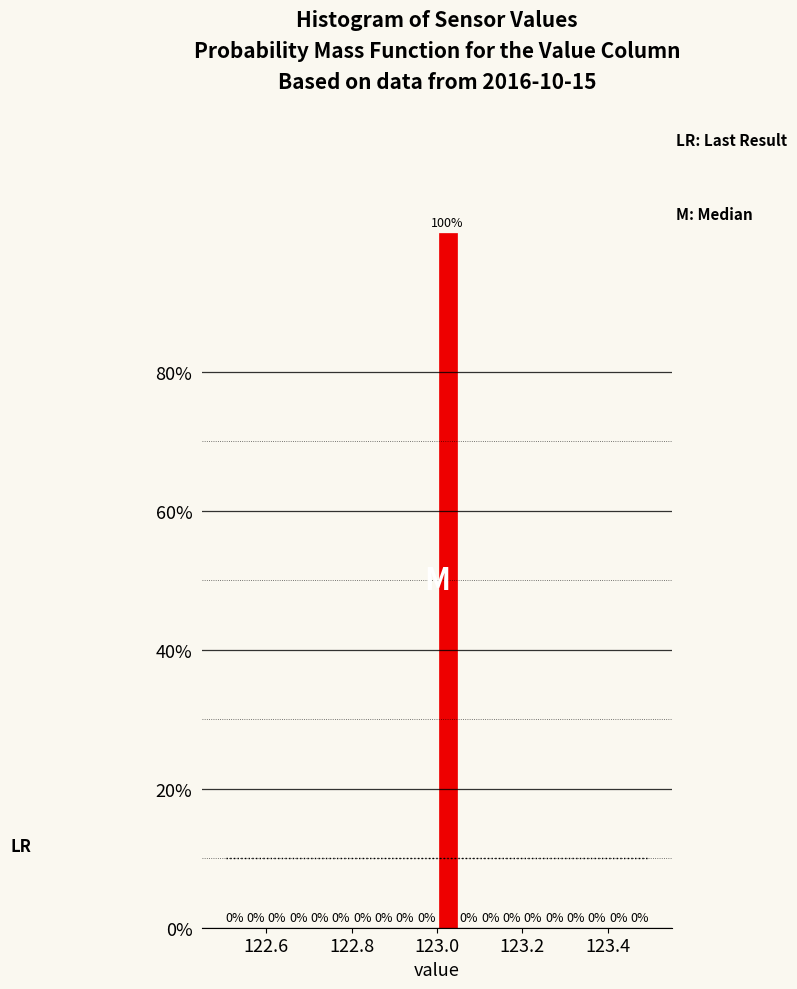

Read against the x-axis, roughly where is the centre of the tallest bar?

123.02